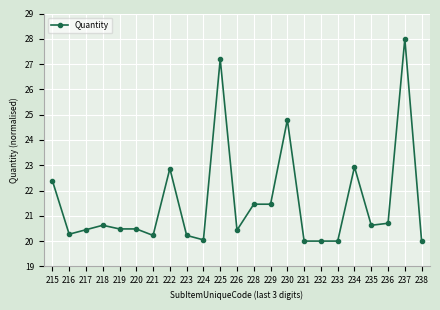

What is the value of the 10th point from the left?

20.0